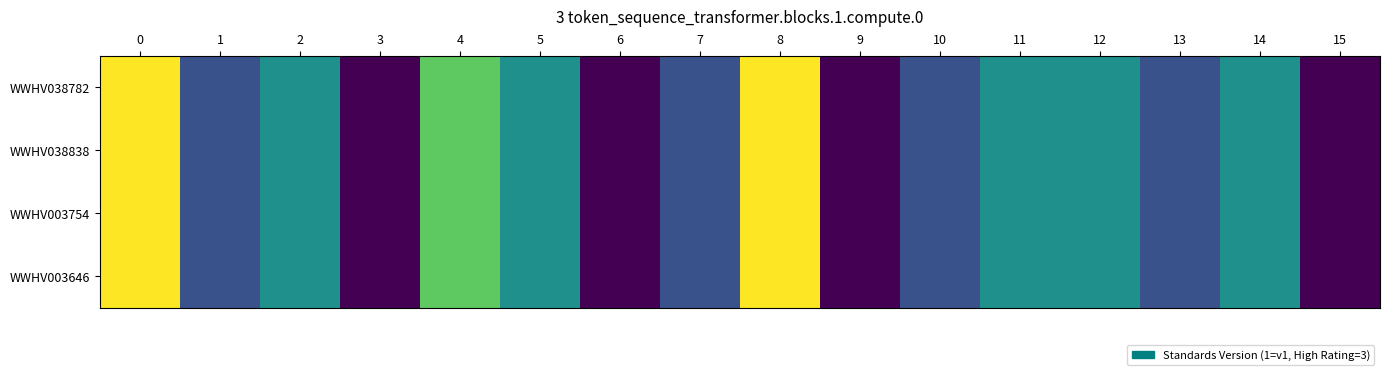

Reading left to right, list all the values displayed in this chart.

WWHV038782: 0=3.0	1=1.5	2=2.0	3=1.0	4=2.5	5=2.0	6=1.0	7=1.5	8=3.0	9=1.0	10=1.5	11=2.0	12=2.0	13=1.5	14=2.0	15=1.0
WWHV038838: 0=3.0	1=1.5	2=2.0	3=1.0	4=2.5	5=2.0	6=1.0	7=1.5	8=3.0	9=1.0	10=1.5	11=2.0	12=2.0	13=1.5	14=2.0	15=1.0
WWHV003754: 0=3.0	1=1.5	2=2.0	3=1.0	4=2.5	5=2.0	6=1.0	7=1.5	8=3.0	9=1.0	10=1.5	11=2.0	12=2.0	13=1.5	14=2.0	15=1.0
WWHV003646: 0=3.0	1=1.5	2=2.0	3=1.0	4=2.5	5=2.0	6=1.0	7=1.5	8=3.0	9=1.0	10=1.5	11=2.0	12=2.0	13=1.5	14=2.0	15=1.0